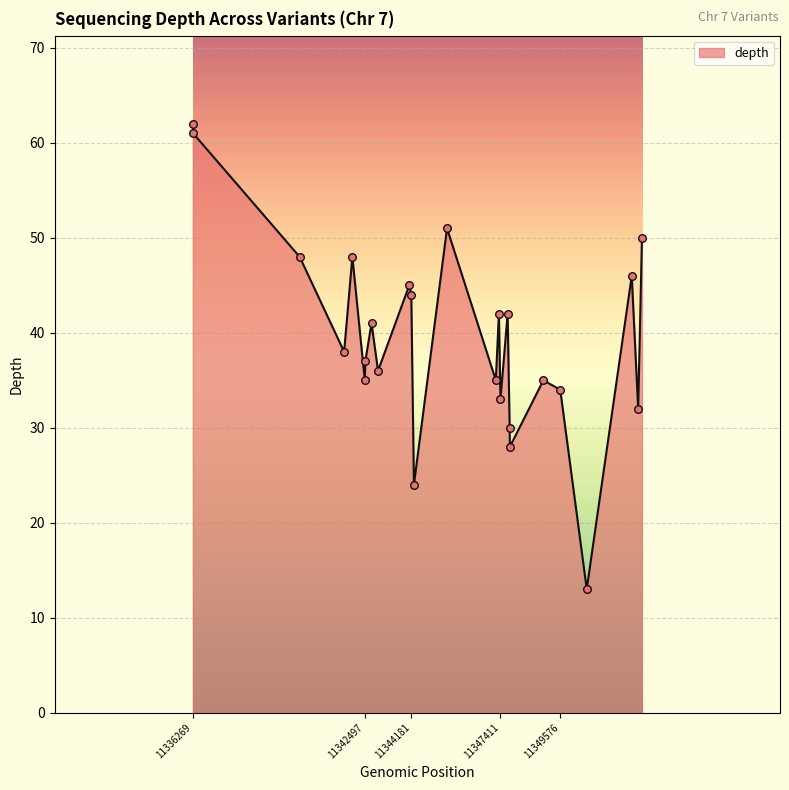

What is the greatest value displayed?

62